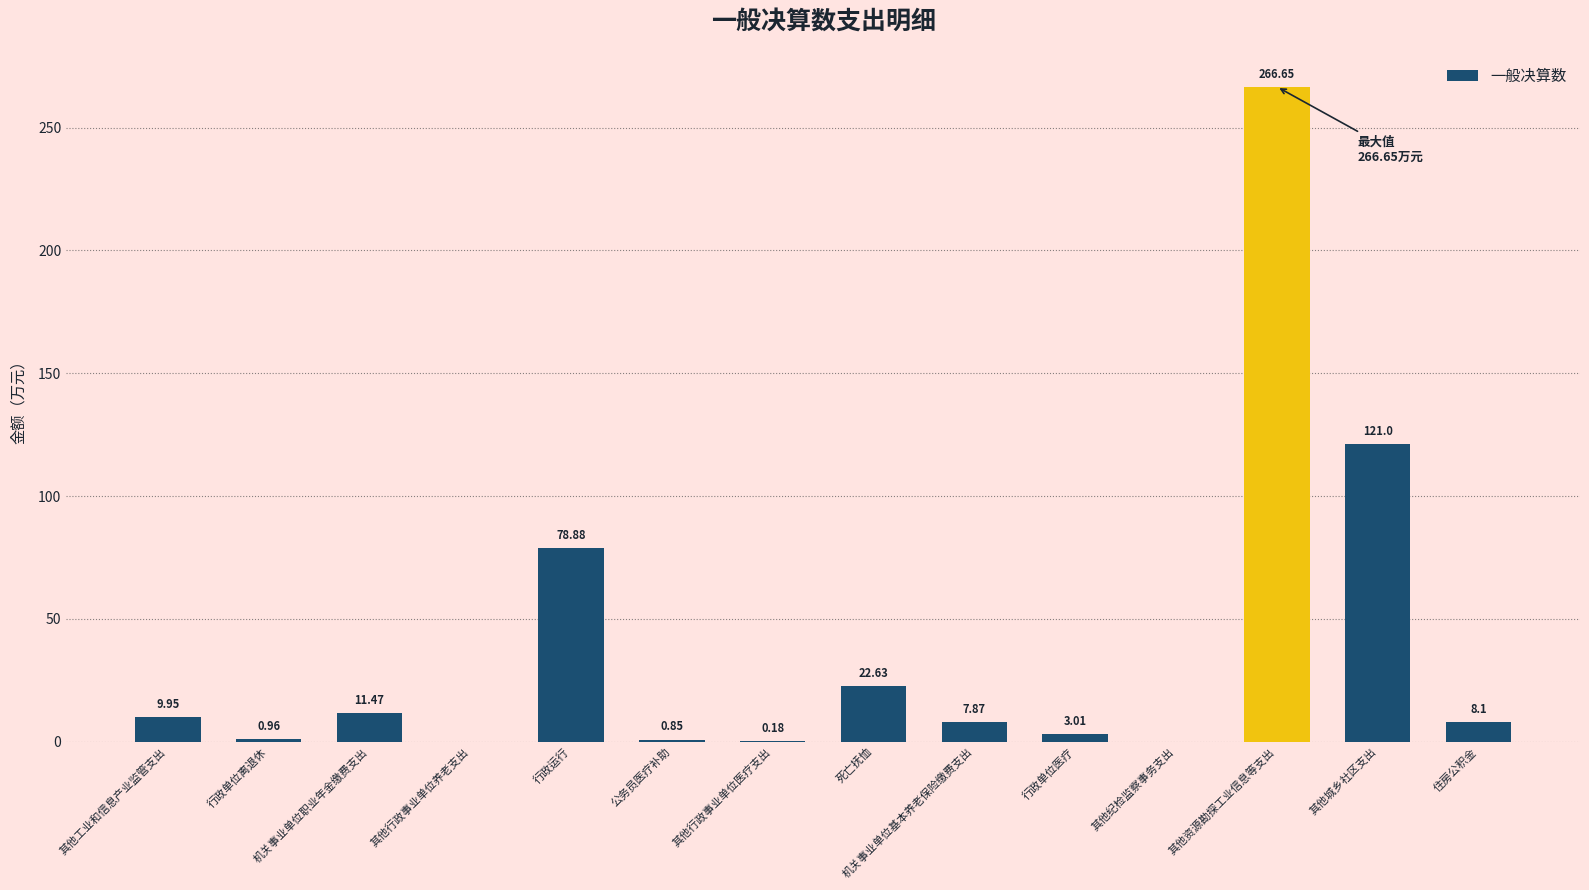

What is the sum of the values at 其他工业和信息产业监管支出 and 行政单位医疗?

13.0